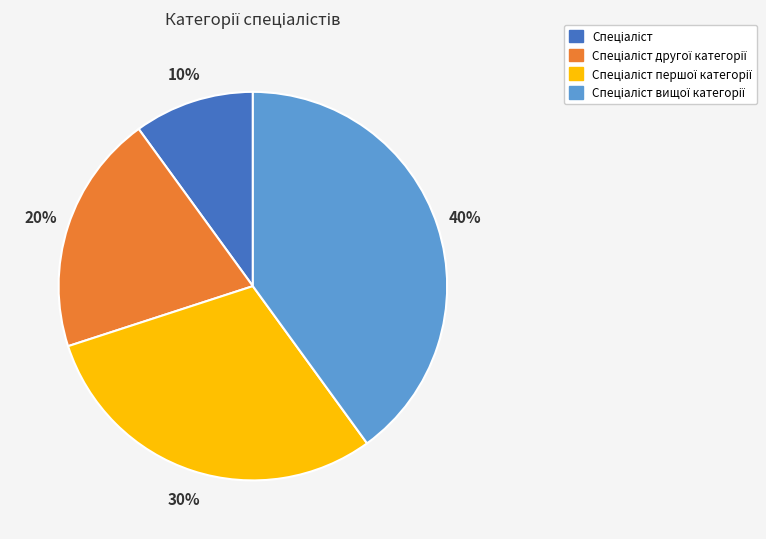

Is there a majority slice in this chart?

No